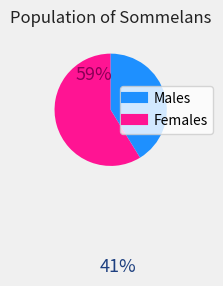

Is there a majority slice in this chart?

Yes